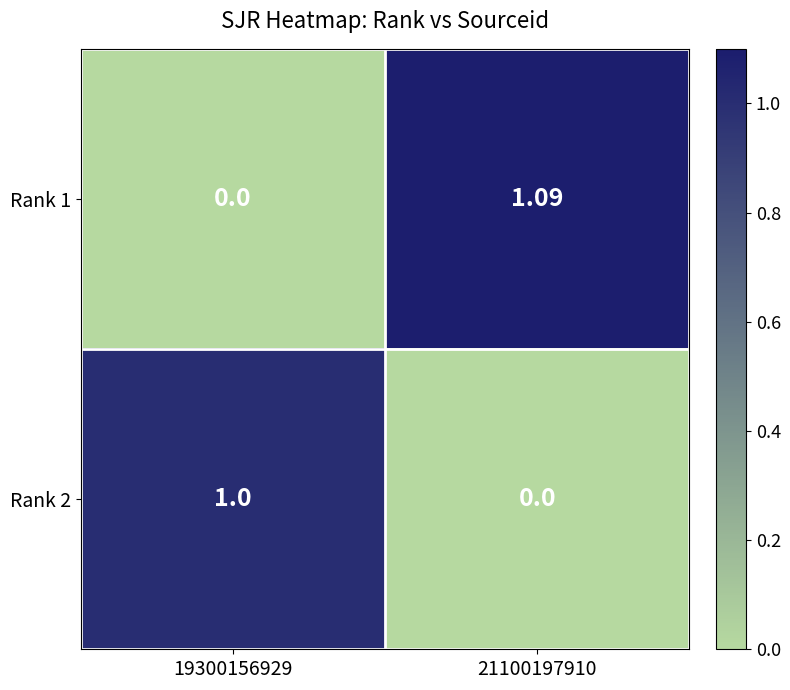

What is the difference between the highest and lowest values at 19300156929?

1.0